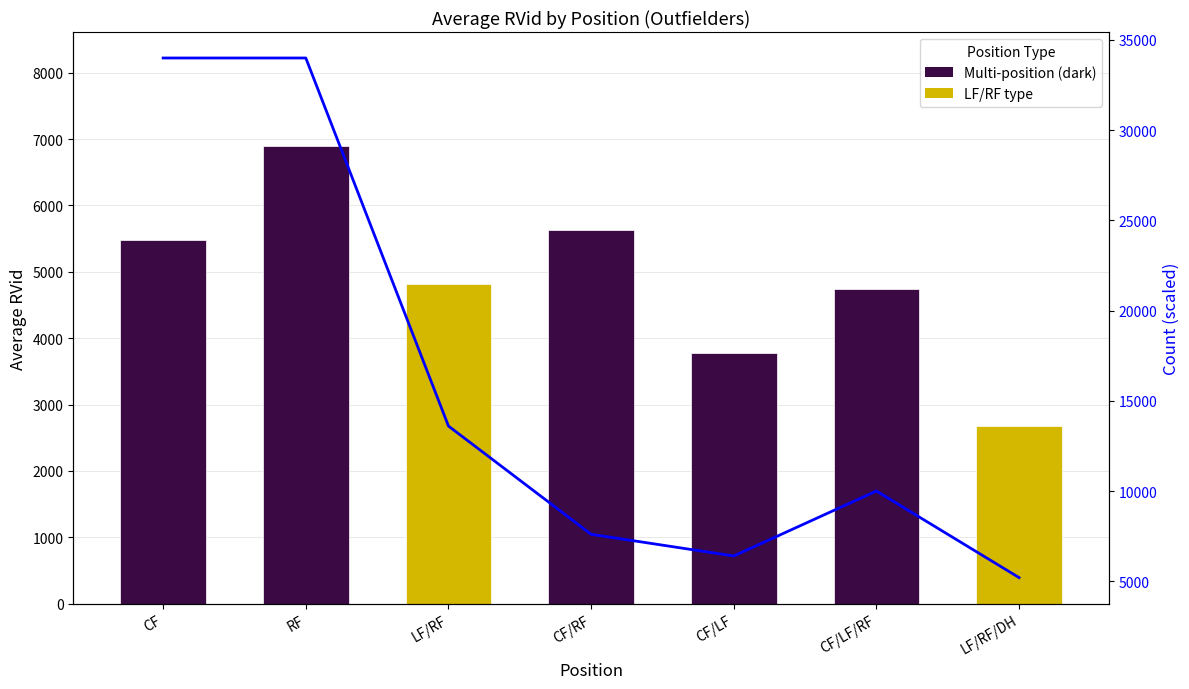

Which has a higher value, LF/RF/DH or LF/RF?

LF/RF